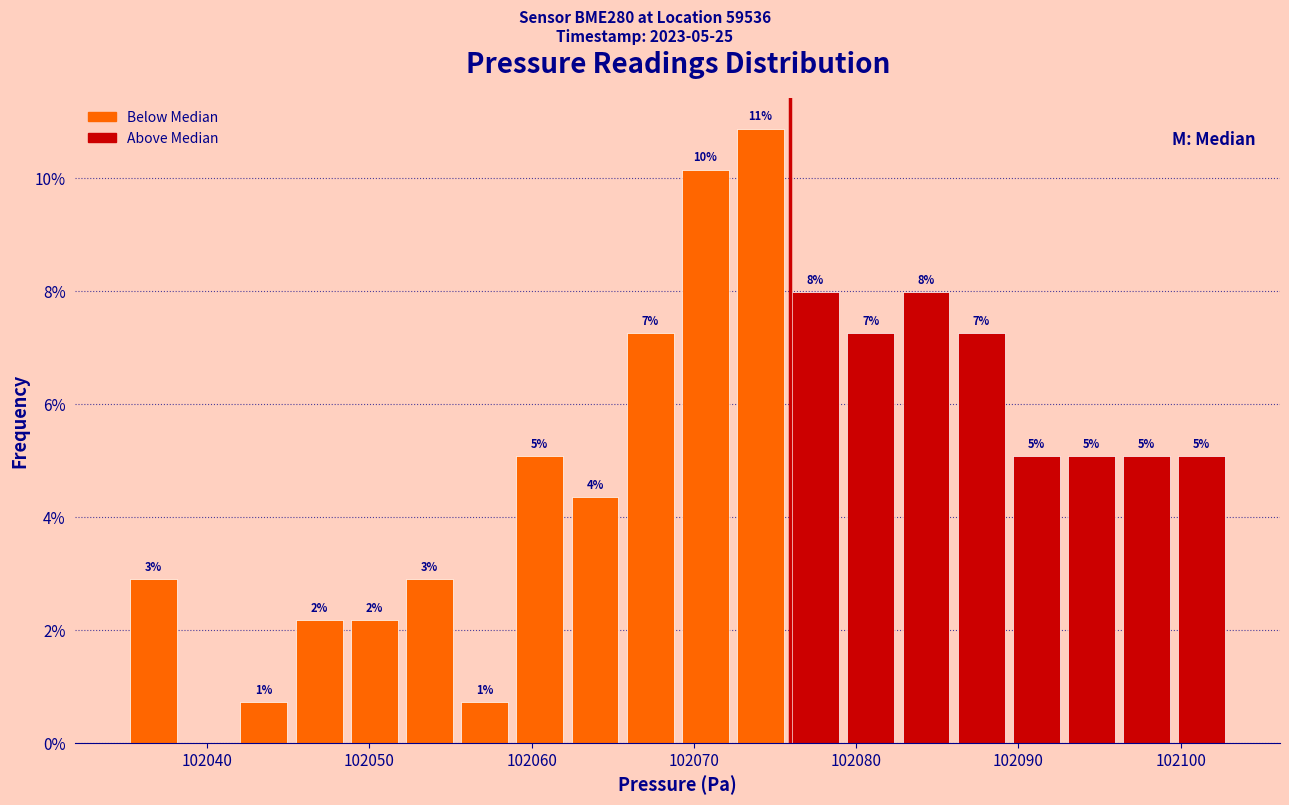

Around what value on the x-axis is the tallest bar? Give the approximate position of its centre, as read against the axis.

102074